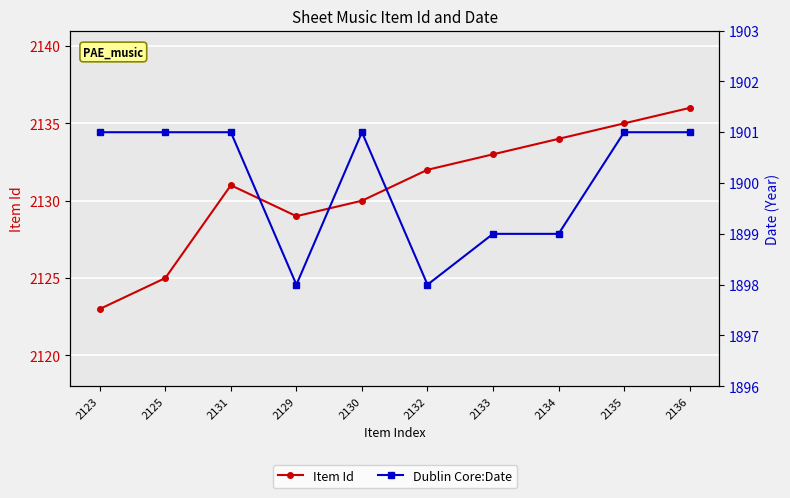

What position from the left is 2132?

6